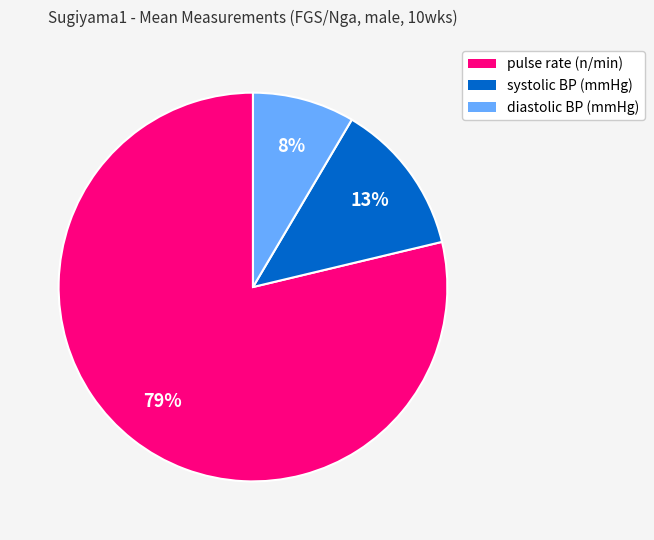

Combined, do pulse rate (n/min) and systolic BP (mmHg) account for over 50%?

Yes